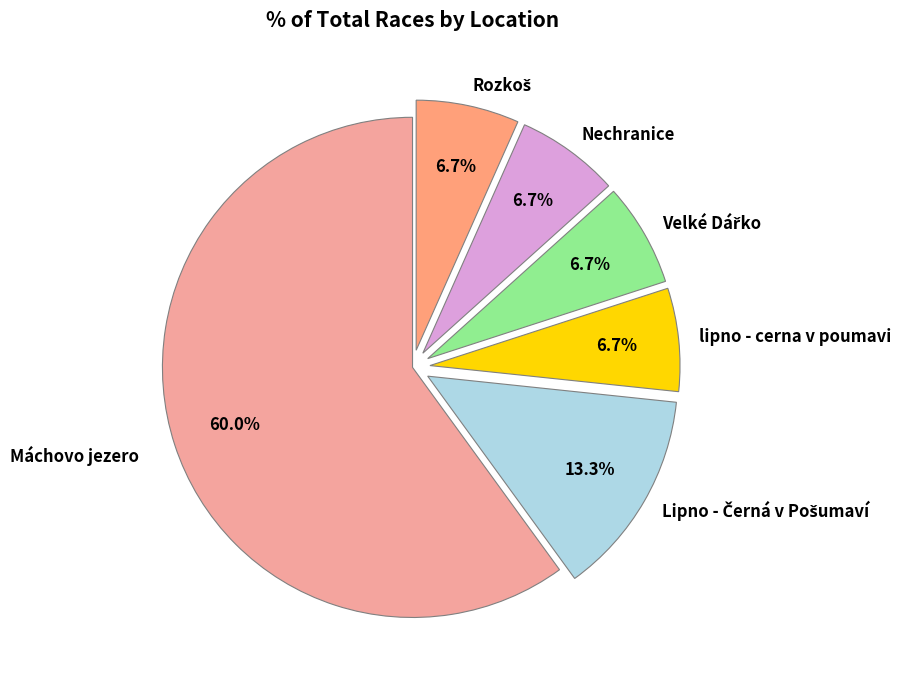

To the nearest percent, what is the average slice percentage?

17%